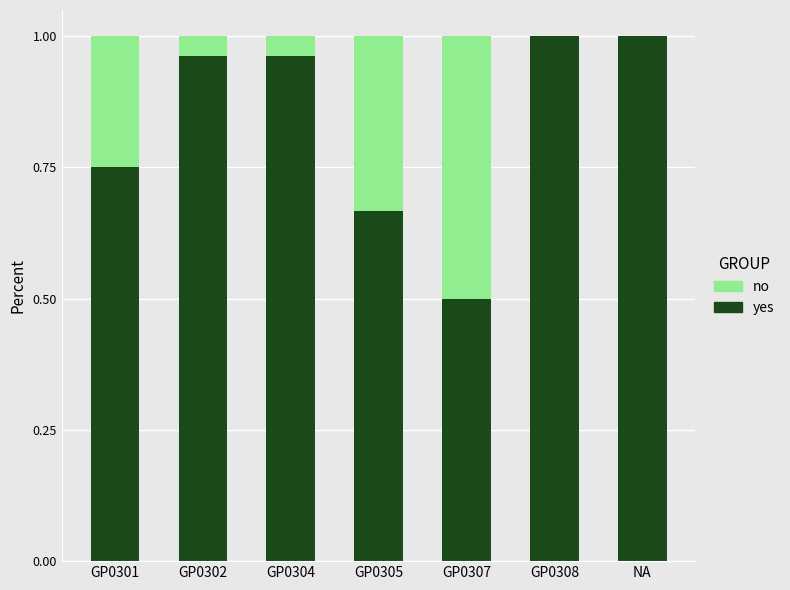

The value of yes at NA is 1.3. True or false?

False